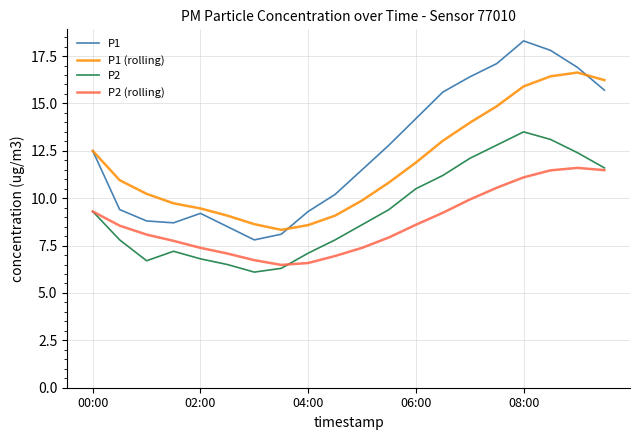

What are all the series names shown in the legend?

P1, P1 (rolling), P2, P2 (rolling)